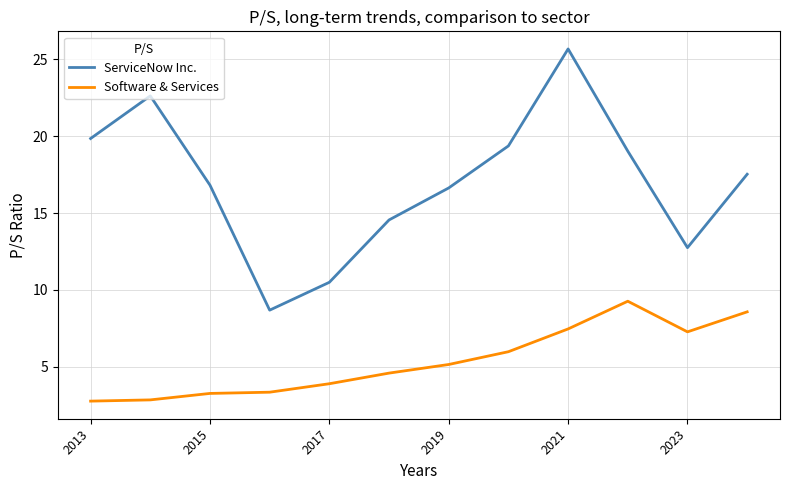

What is the maximum value shown in the chart?

25.7